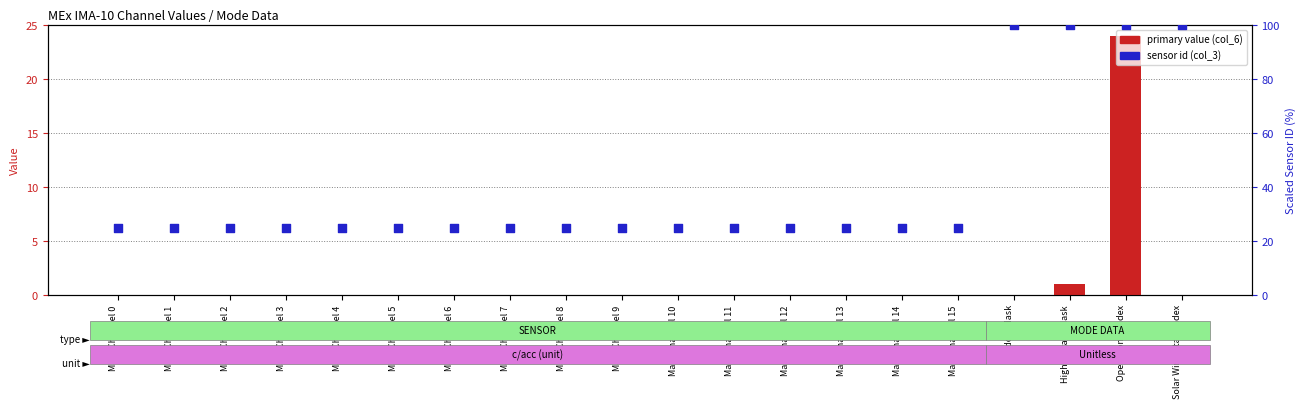

At how many categories does at least one series exceed 4?

20